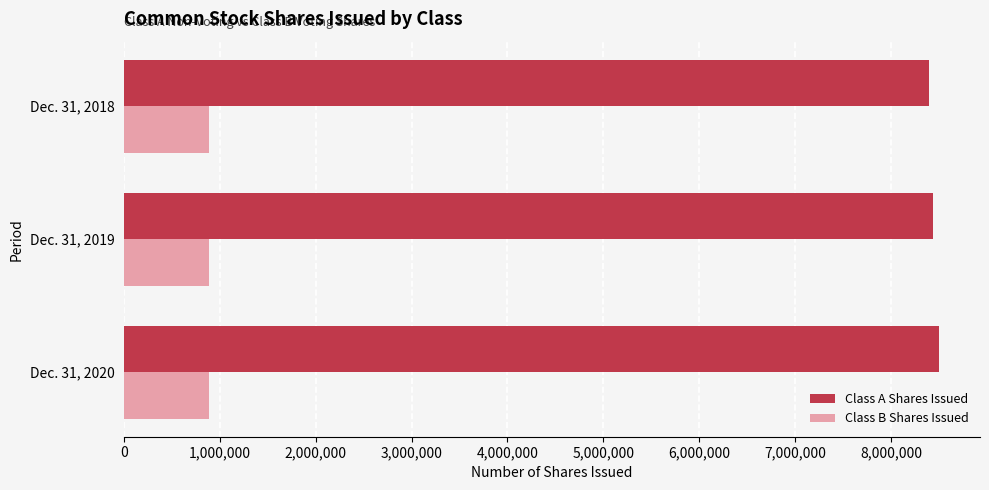

At how many categories does at least one series exceed 2147610?

3